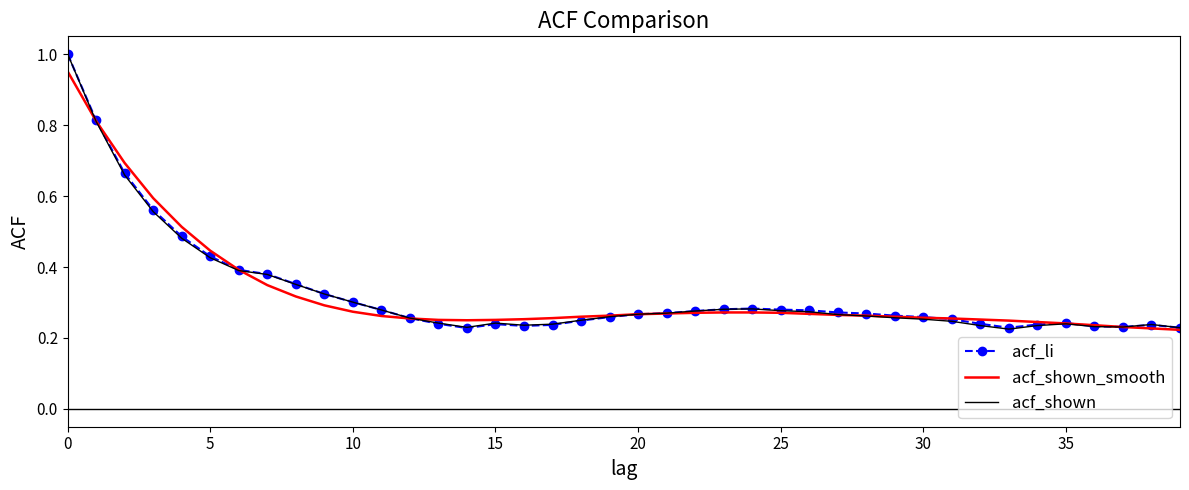

True or false: acf_shown_smooth and acf_li intersect in this chart.

True